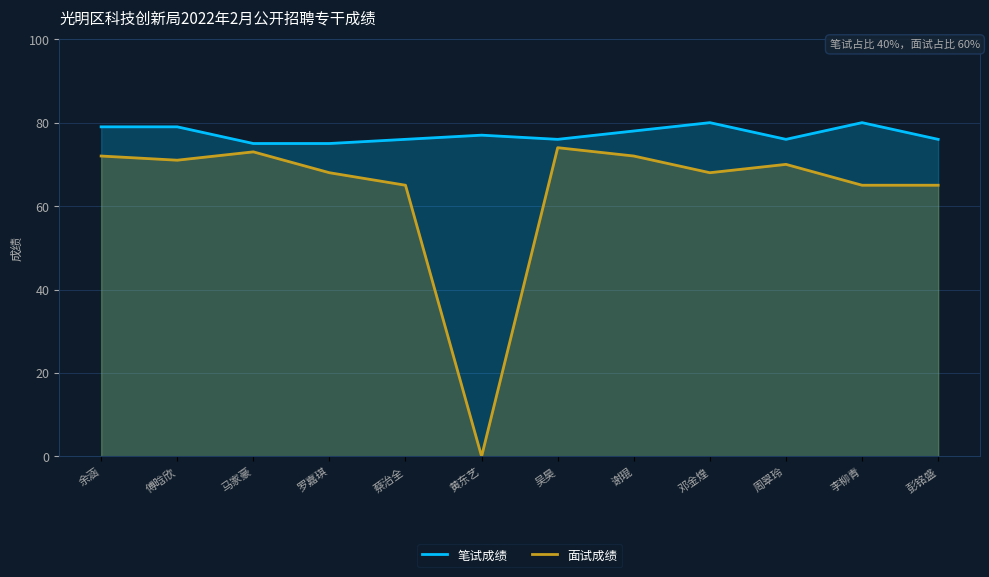

Which series has the largest range (max minus min)?

面试成绩